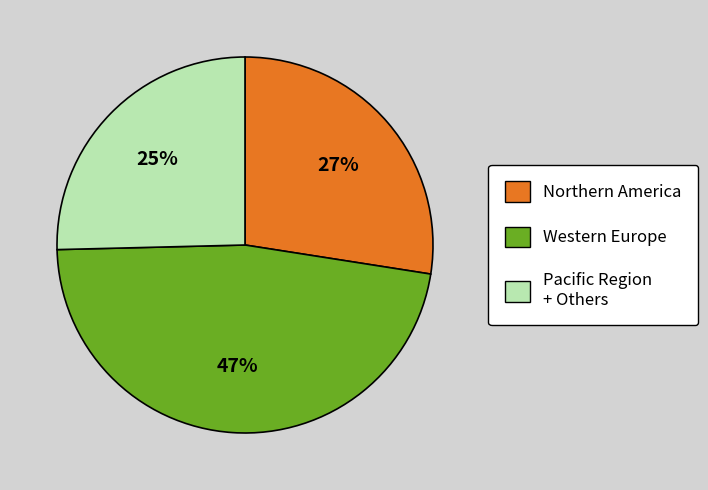

Is the sum of Northern America and Pacific Region + Others greater than half?

Yes